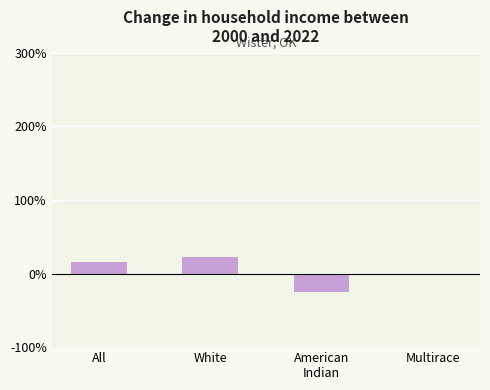

Which has a higher value, Multirace or White?

White